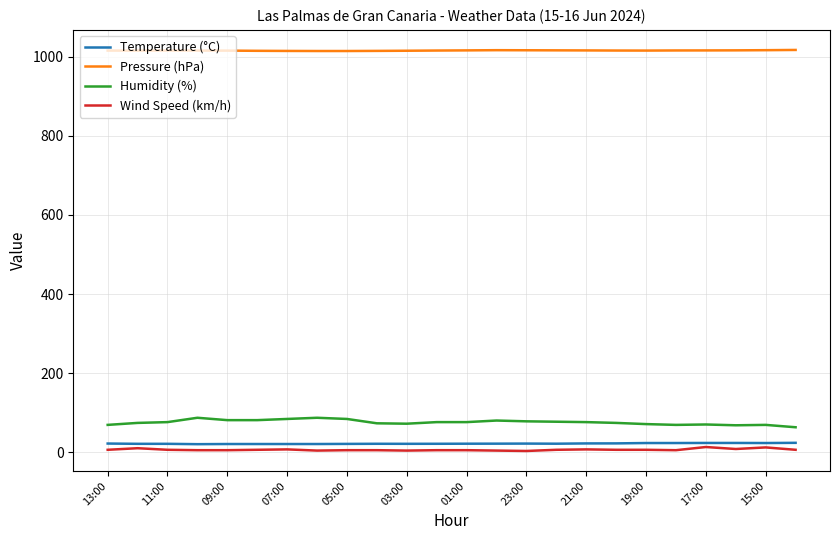

Which series has the largest total across all categories?

Pressure (hPa)